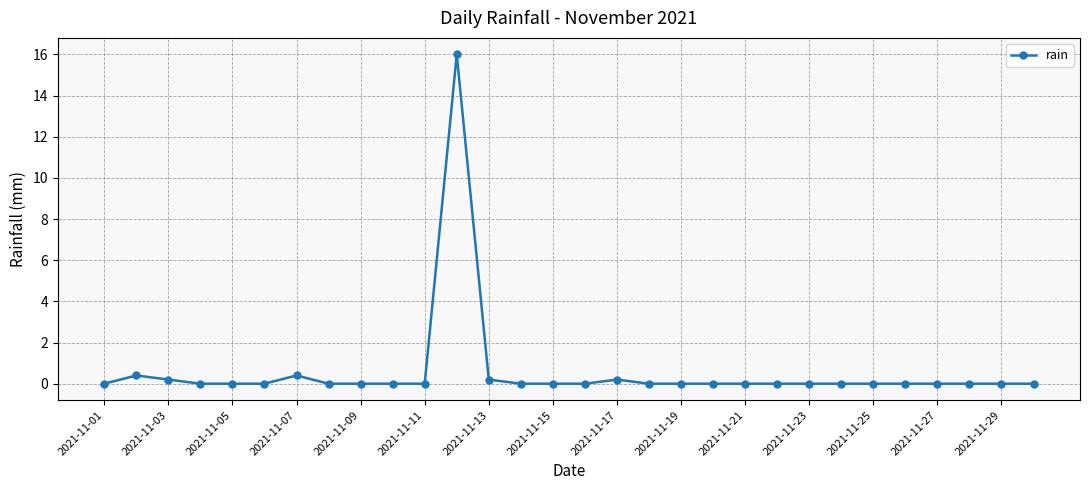

What is the difference between the maximum and second lowest values?

16.0